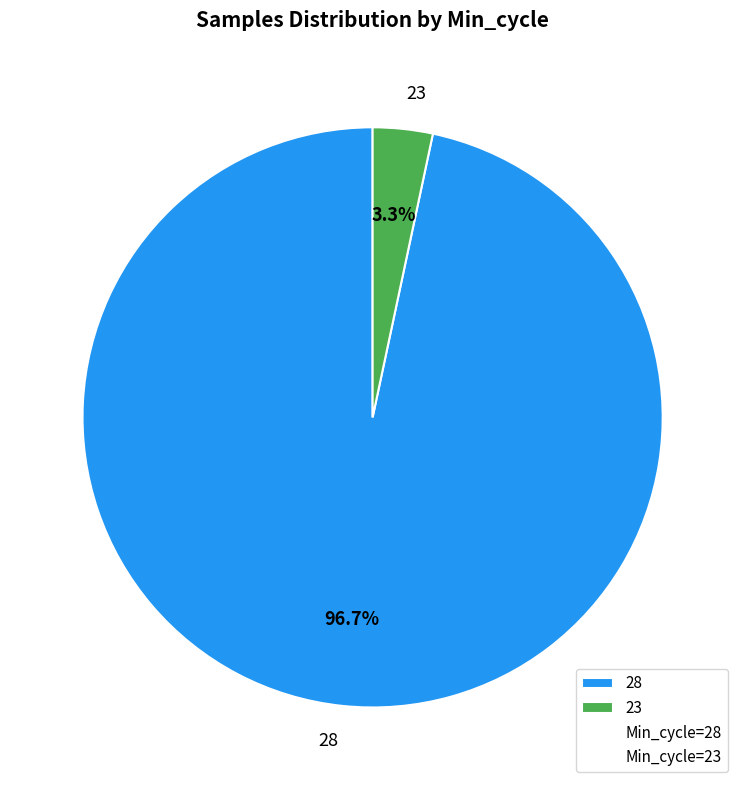

Is there a majority slice in this chart?

Yes